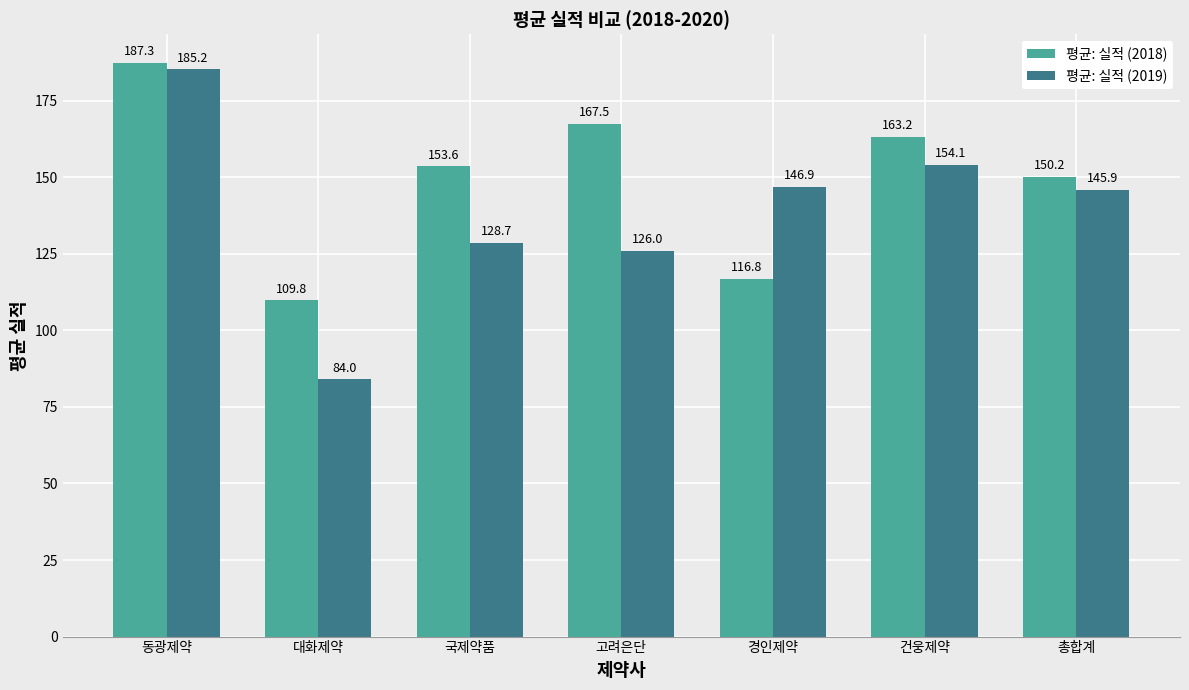

Which label corresponds to the smallest value in the chart?

대화제약